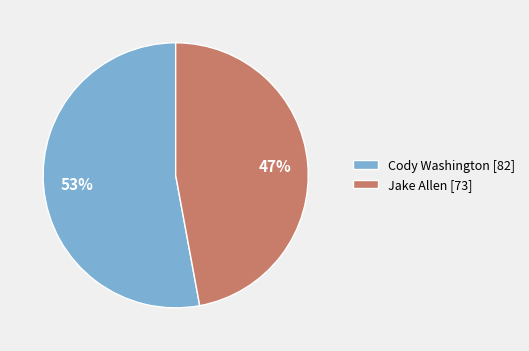

How many slices are in this pie chart?

2